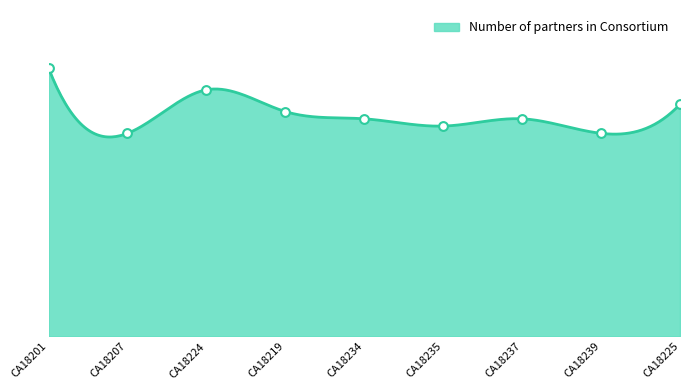

What is the change in value from CA18224 to CA18235?

-5